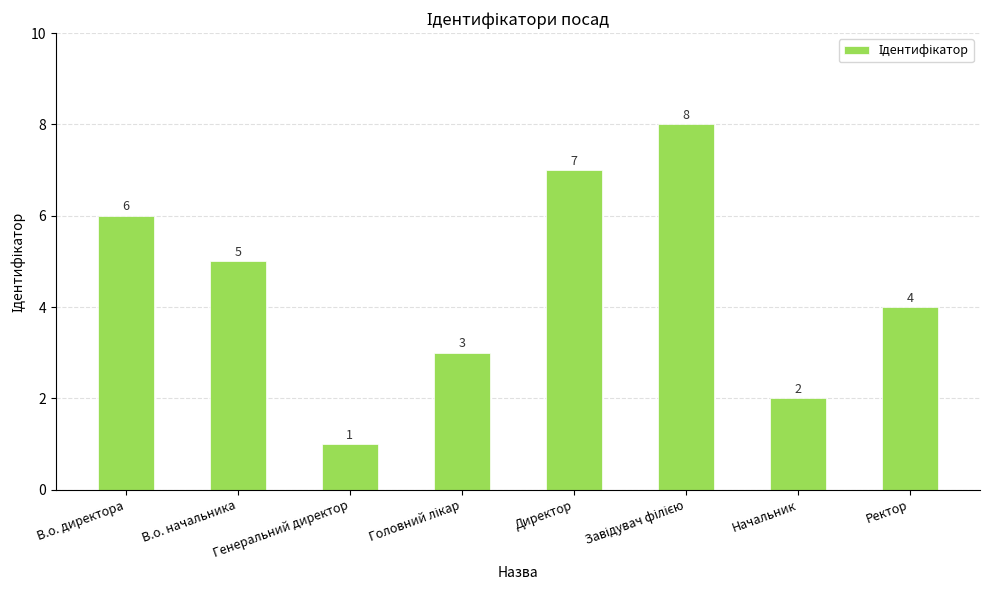

What is the difference between the values at В.о. директора and Генеральний директор?

5